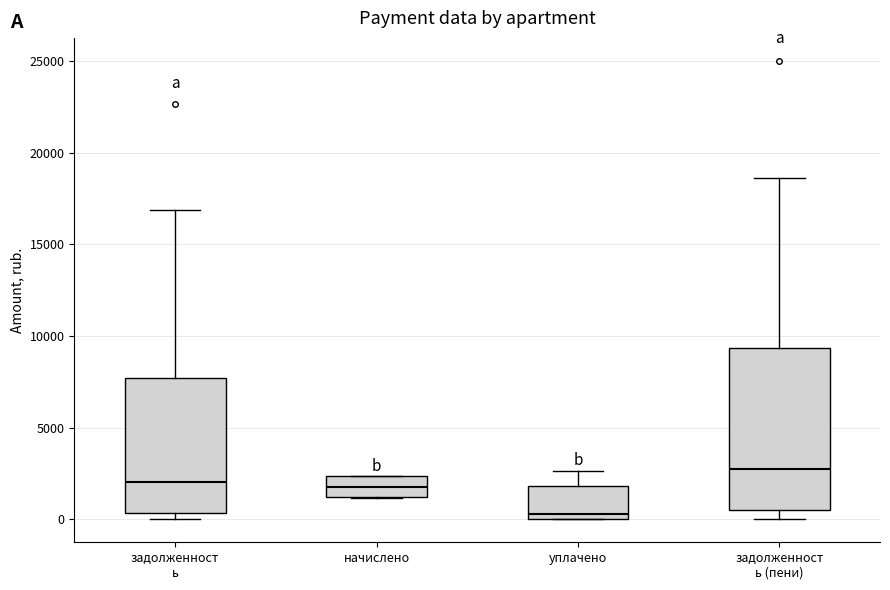

Reading left to right, transcribe this box plot: for each box, give where its median line is, the range the box spans, and where its two whiskers end, as read against the y-axis. The values are not printed on the chart, so give them approximately, as read against the axis.

задолженност ь: median 2000, box 500 to 7500, whiskers 0 to 17000
начислено: median 2000, box 1000 to 2500, whiskers 1000 to 2500
уплачено: median 500, box 0 to 2000, whiskers 0 to 2500
задолженност ь (пени): median 2500, box 500 to 9500, whiskers 0 to 18500